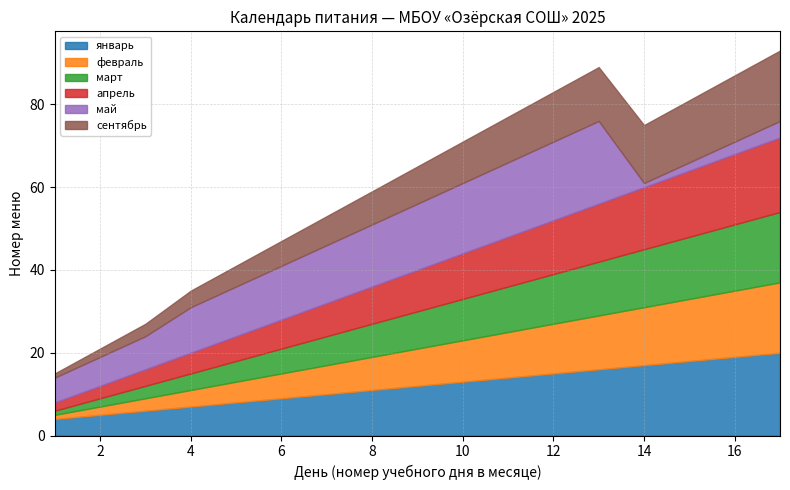

Is the value of март at 7 greater than the value of февраль at 1?

Yes